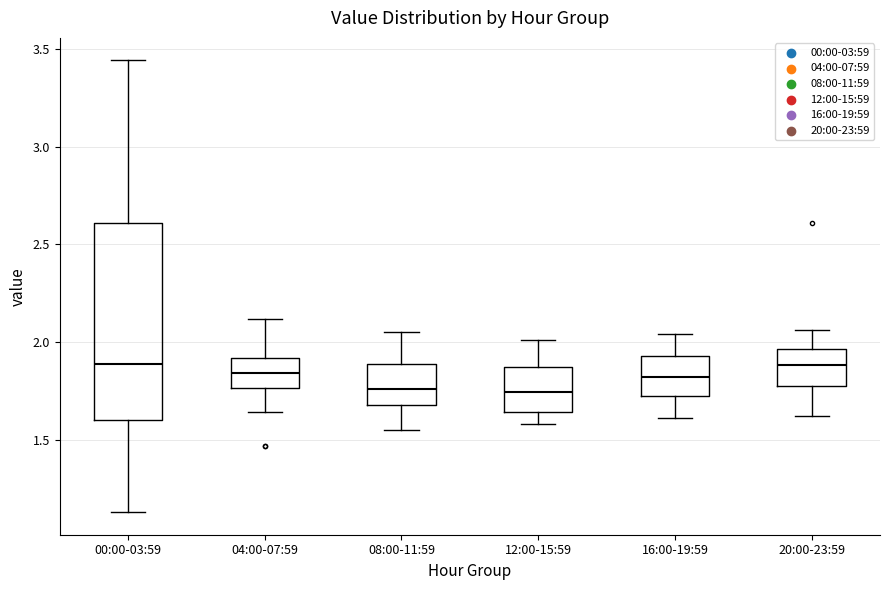

Reading left to right, read every box against the y-axis: the position of its median line, the range the box covers, and the ends of its whiskers. The values are not printed on the chart, so give them approximately, as read against the axis.

00:00-03:59: median 1.90, box 1.60 to 2.60, whiskers 1.15 to 3.45
04:00-07:59: median 1.85, box 1.75 to 1.90, whiskers 1.65 to 2.10
08:00-11:59: median 1.75, box 1.70 to 1.90, whiskers 1.55 to 2.05
12:00-15:59: median 1.75, box 1.65 to 1.85, whiskers 1.60 to 2.00
16:00-19:59: median 1.80, box 1.75 to 1.95, whiskers 1.60 to 2.05
20:00-23:59: median 1.90, box 1.80 to 1.95, whiskers 1.60 to 2.05